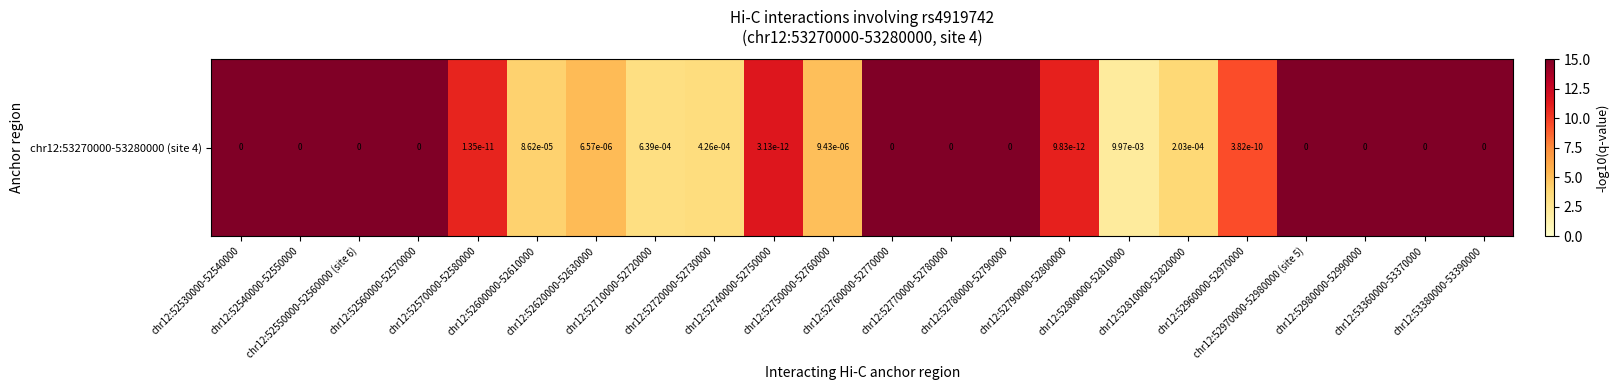

Which category has the highest value across all series?

chr12:52530000-52540000